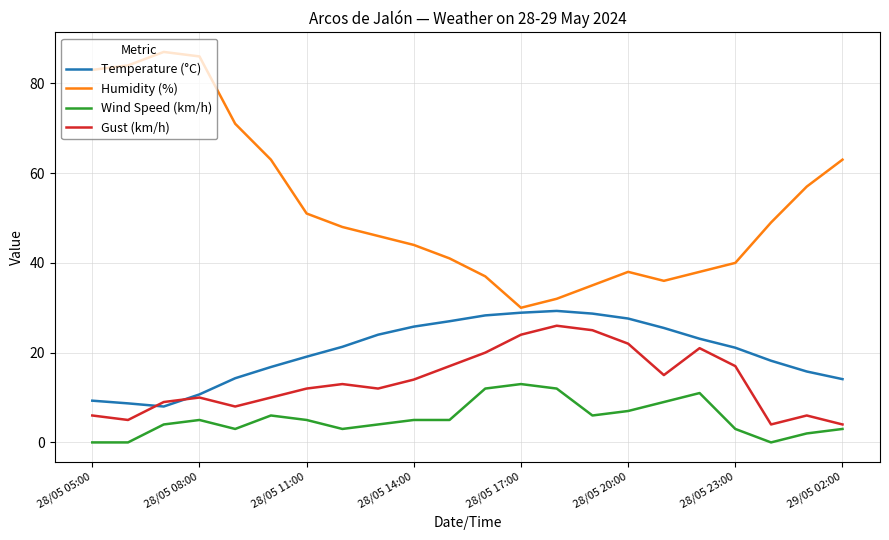

Which series has the widest spread of values?

Humidity (%)